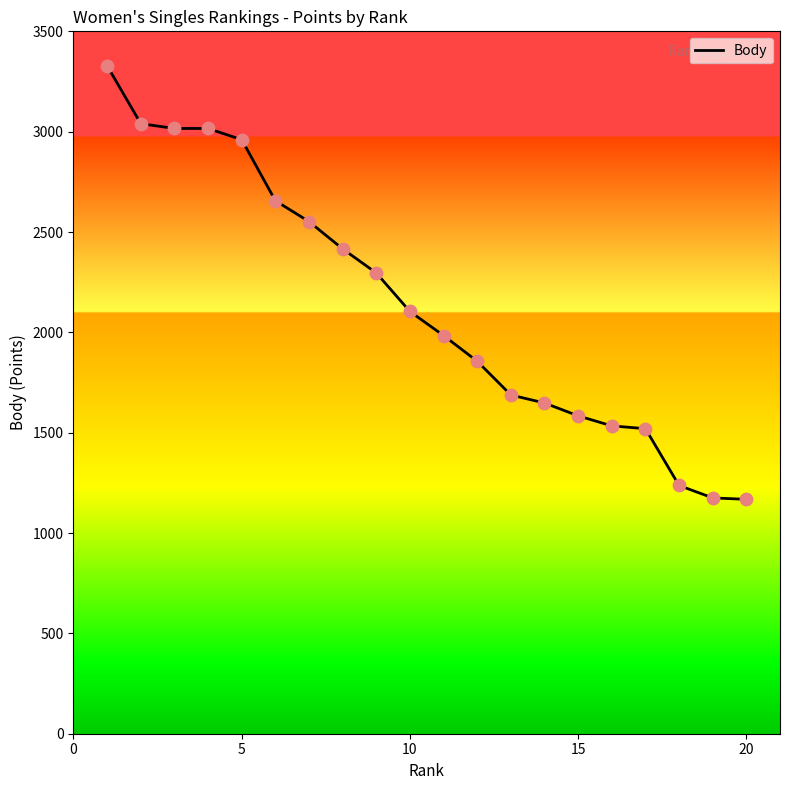

What is the difference between the maximum and minimum values?

2160